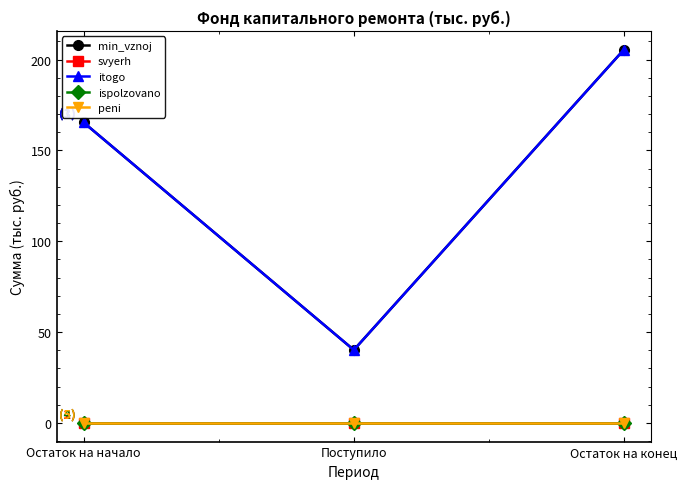

Reading right to left, what are all the values shown in this chart?

min_vznoj: Остаток на конец=205.5	Поступило=40.2	Остаток на начало=165.3
svyerh: Остаток на конец=0.0	Поступило=0.0	Остаток на начало=0.0
itogo: Остаток на конец=205.5	Поступило=40.2	Остаток на начало=165.3
ispolzovano: Остаток на конец=0.0	Поступило=0.0	Остаток на начало=0.0
peni: Остаток на конец=0.0	Поступило=0.0	Остаток на начало=0.0